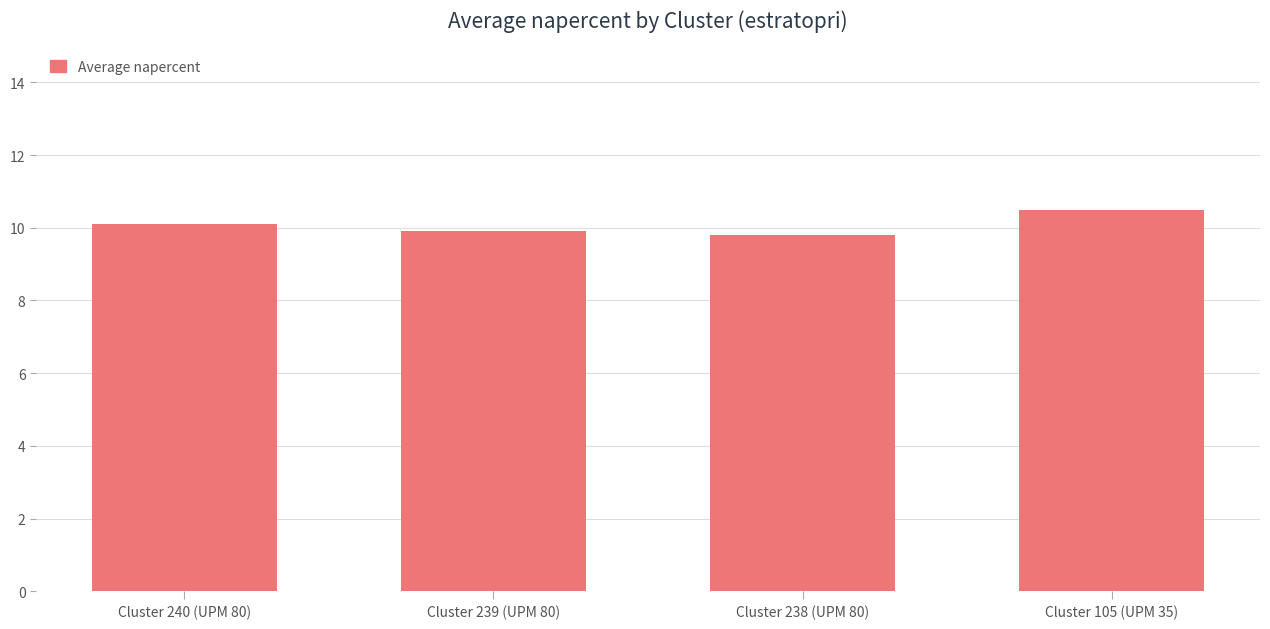

Reading left to right, transcribe all the data shown in this chart.

10.1	9.9	9.8	10.5